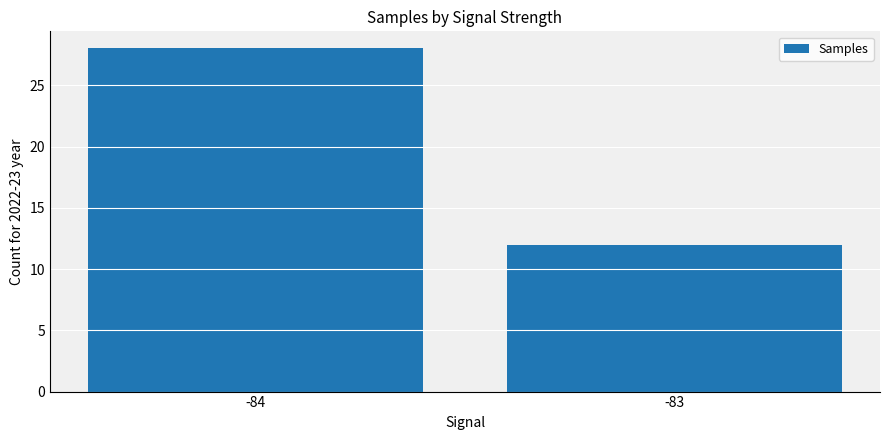

Are the bars grouped side by side (vs. stacked)?

No